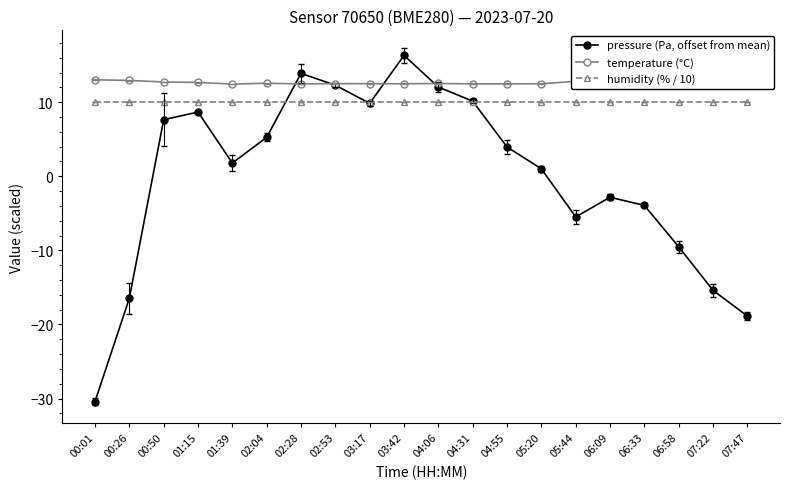

Rank the series by their maximum value, from lowest to highest.

humidity (% / 10), temperature (°C), pressure (Pa, offset from mean)